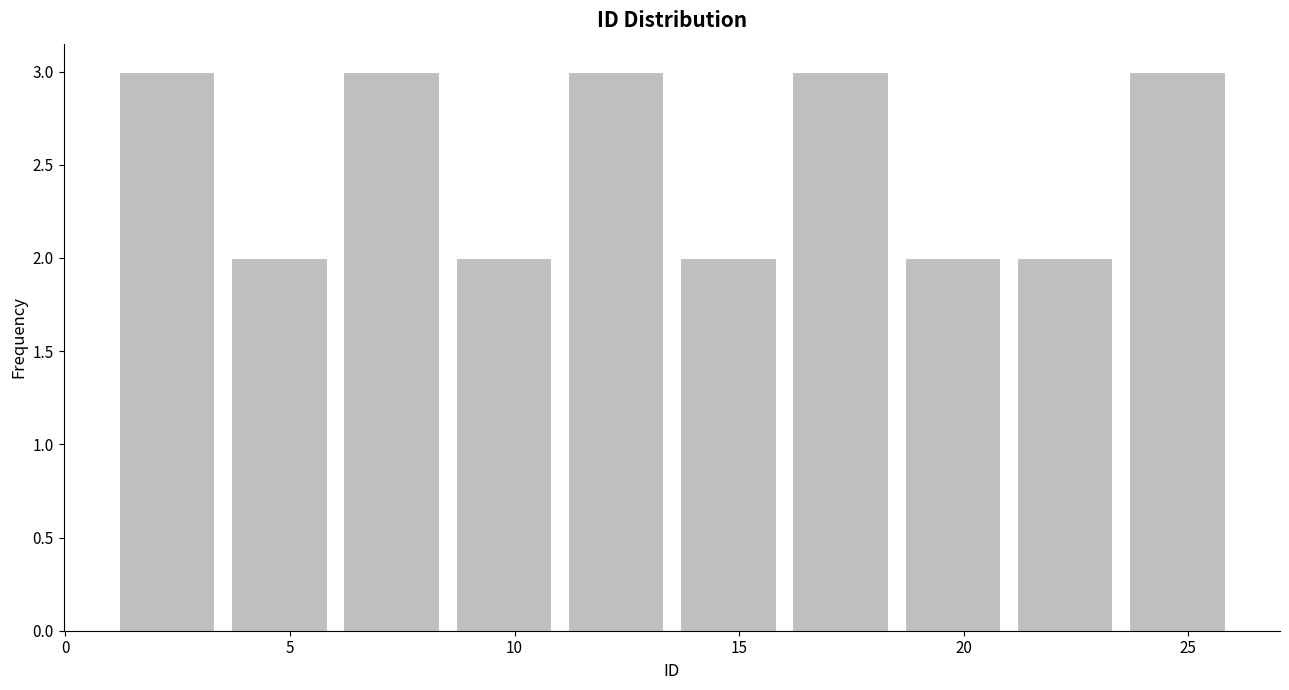

Reading left to right, list every bar in this chart as the range it spans on the x-axis followed by its height. The values are not printed on the chart, so give them approximately, as read against the axis.

1.0 to 3.5: 3
3.5 to 6.0: 2
6.0 to 8.5: 3
8.5 to 11.0: 2
11.0 to 13.5: 3
13.5 to 16.0: 2
16.0 to 18.5: 3
18.5 to 21.0: 2
21.0 to 23.5: 2
23.5 to 26.0: 3